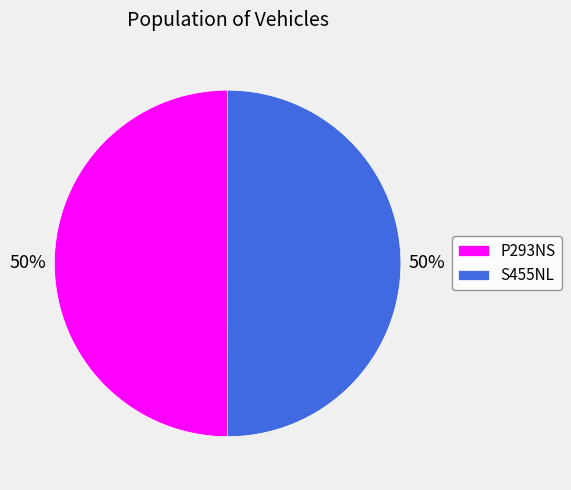

What is the ratio of the value at S455NL to the value at P293NS?

1.0